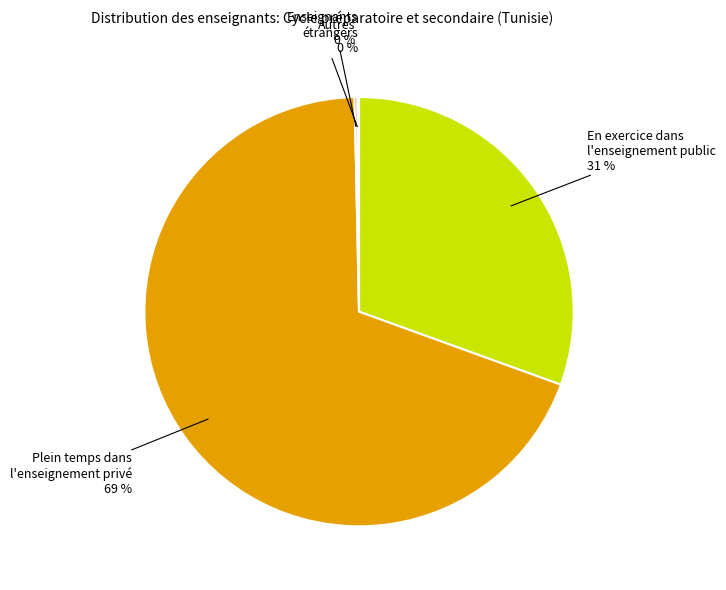

Is there a majority slice in this chart?

Yes